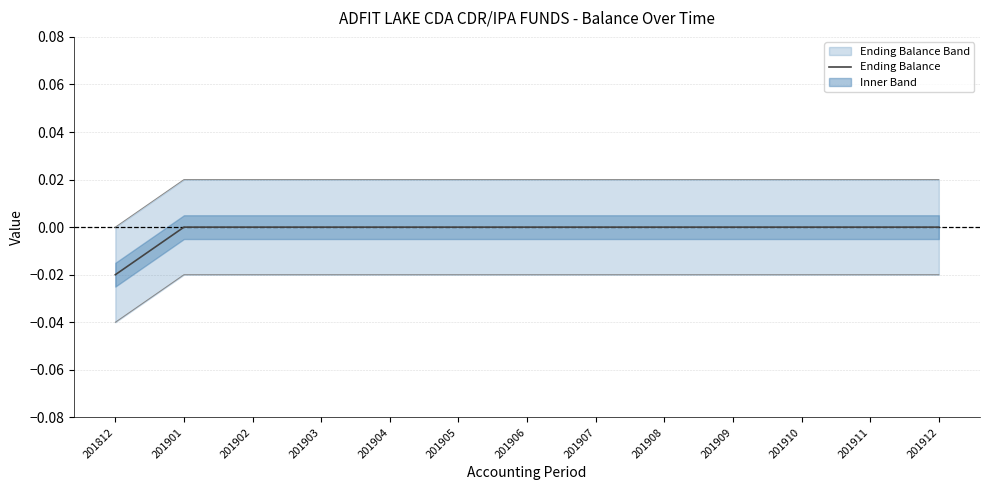

Does the chart have visible grid lines?

Yes